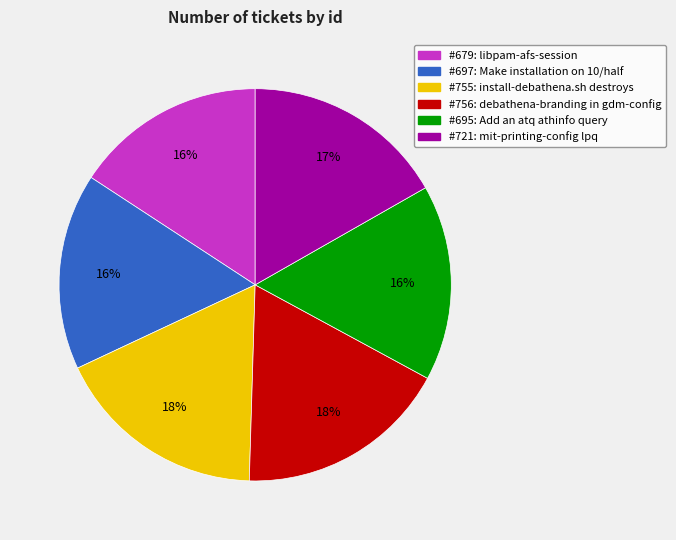

What percentage is the #697: Make installation on 10/half slice, to the nearest percent?

16%